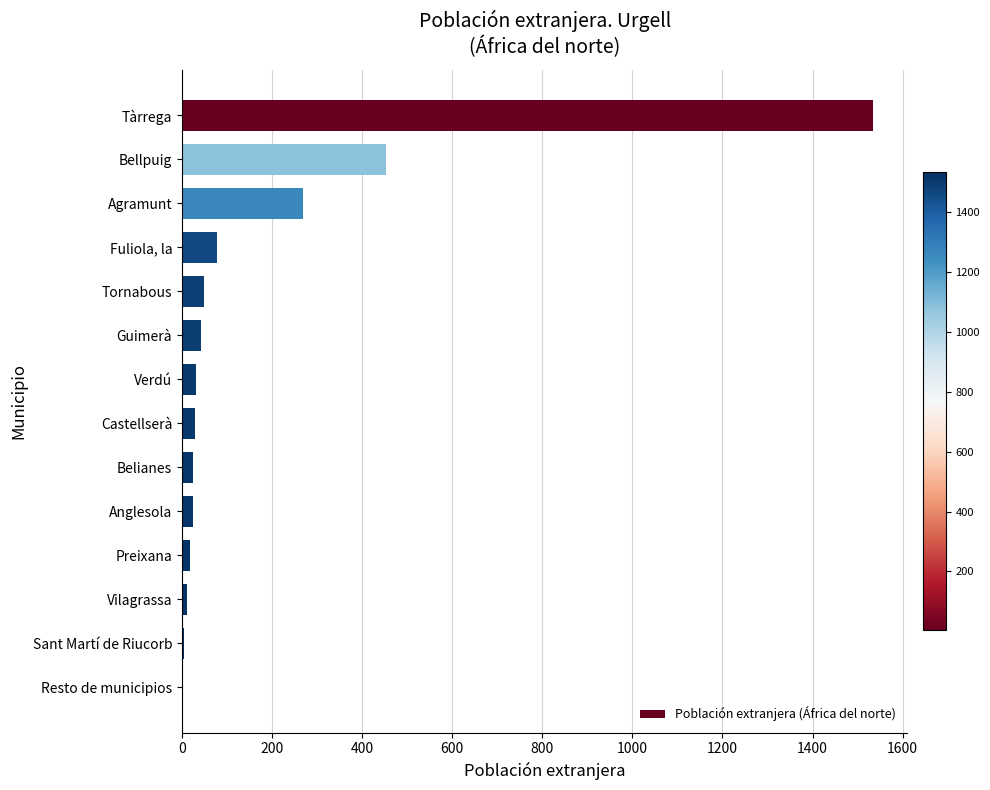

What is the sum of all values?

2571